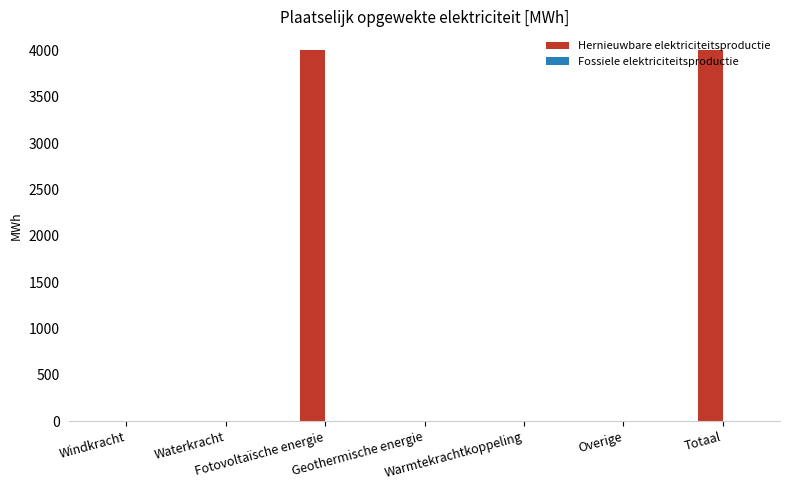

What is the sum of all values?

8017.5